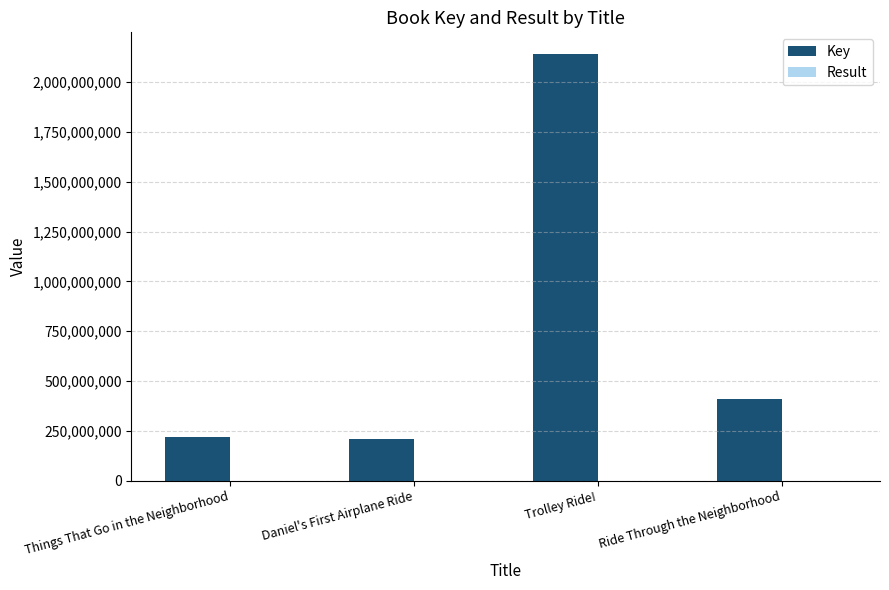

Between Daniel's First Airplane Ride and Trolley Ride!, which series saw the biggest shift?

Key